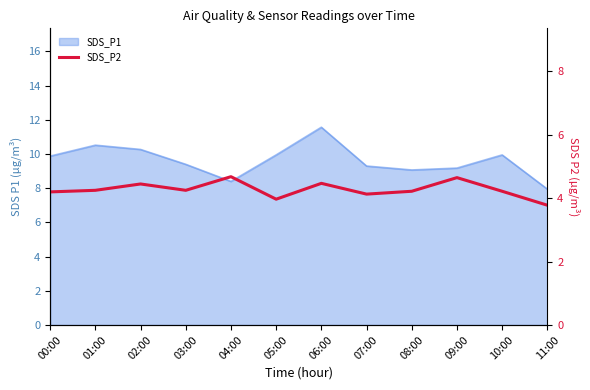

At which category does the data reach its first local peak?

02:00